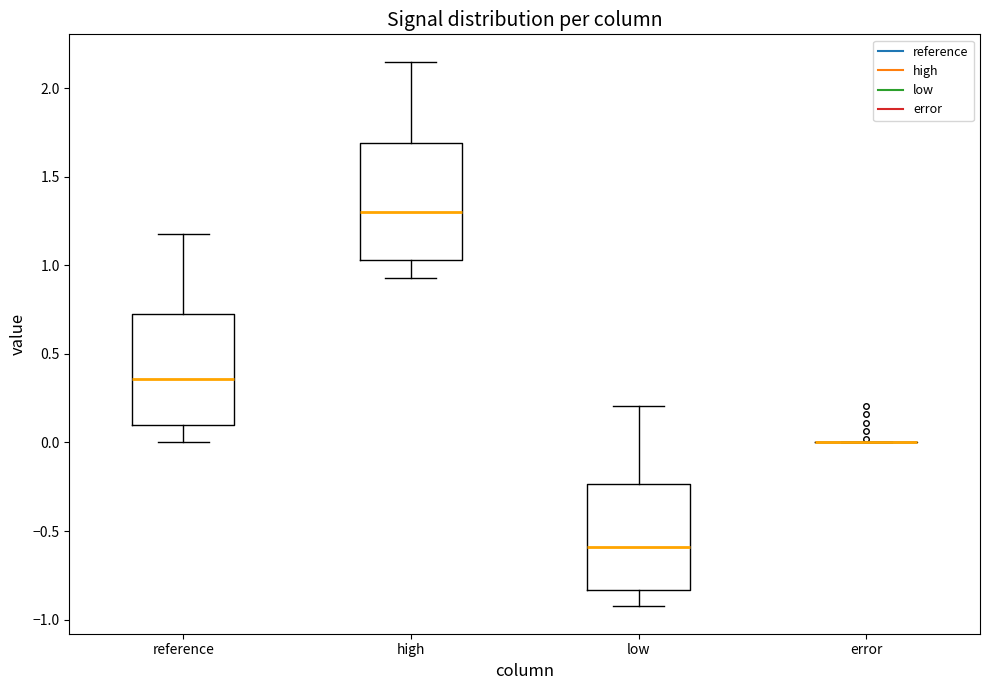

Reading left to right, read every box against the y-axis: the position of its median line, the range the box covers, and the ends of its whiskers. The values are not printed on the chart, so give them approximately, as read against the axis.

reference: median 0.35, box 0.10 to 0.75, whiskers 0.00 to 1.20
high: median 1.30, box 1.05 to 1.70, whiskers 0.95 to 2.15
low: median -0.60, box -0.85 to -0.25, whiskers -0.95 to 0.20
error: box collapsed to a line at 0.00, whiskers 0.00 to 0.00